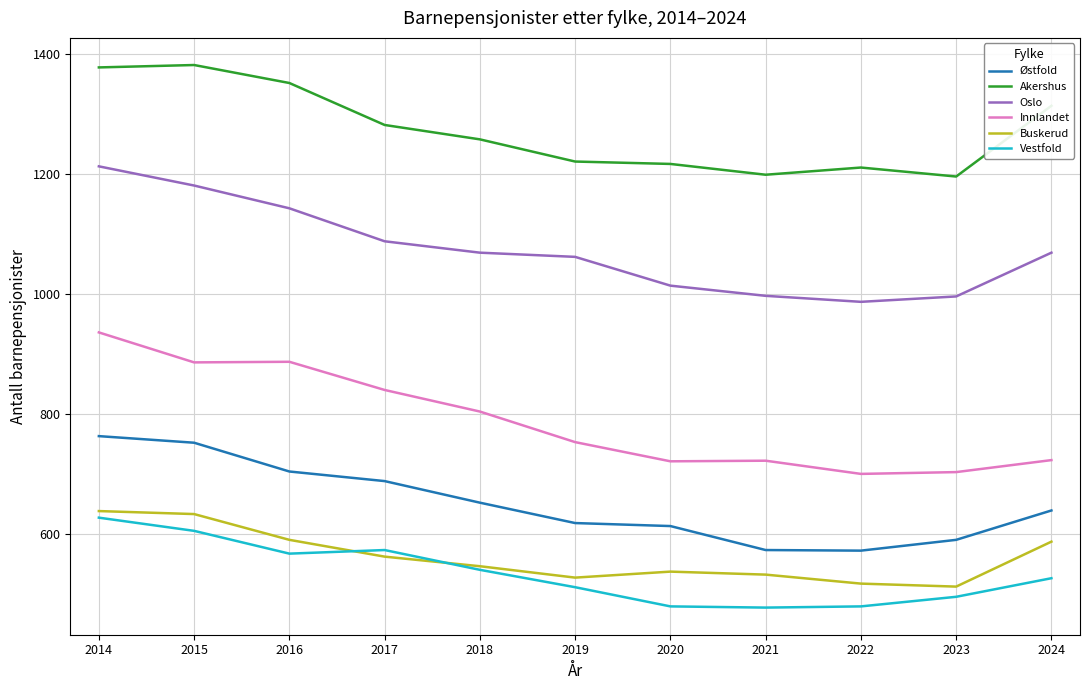

Is the value of Østfold at 2020 greater than the value of Buskerud at 2018?

Yes